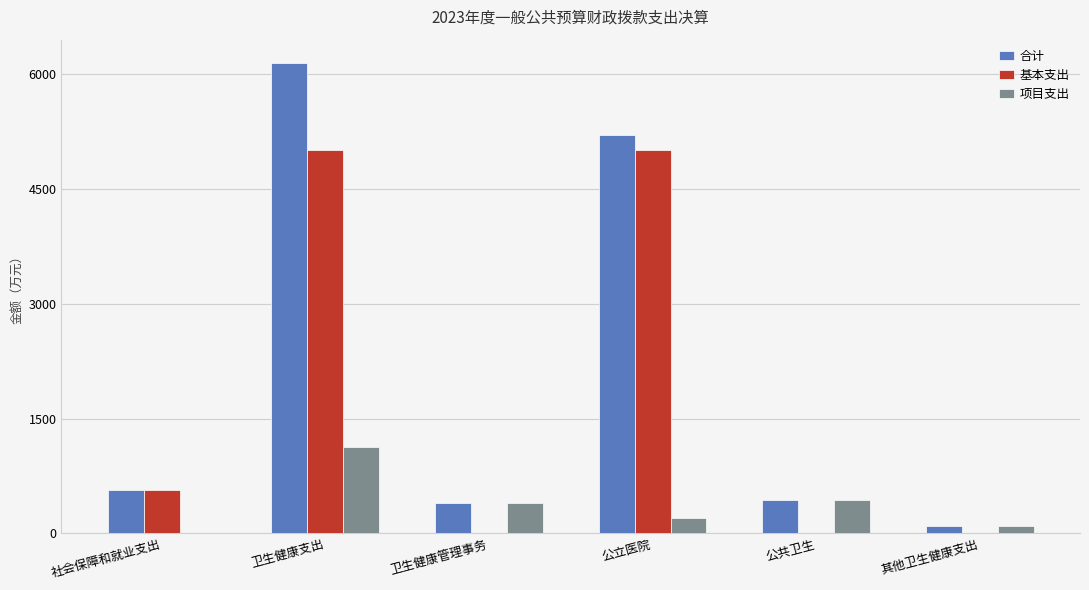

Where does the 合计 series first go above 566?

社会保障和就业支出